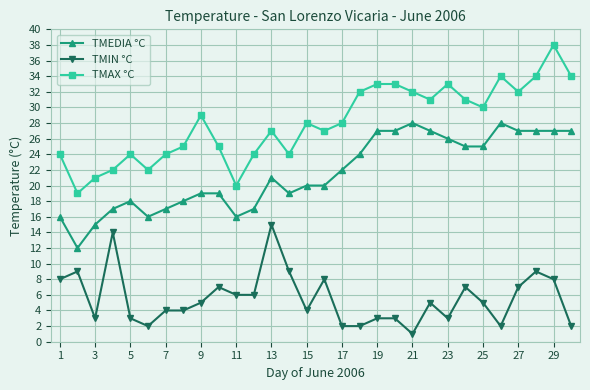

Which series has the largest total across all categories?

TMAX °C